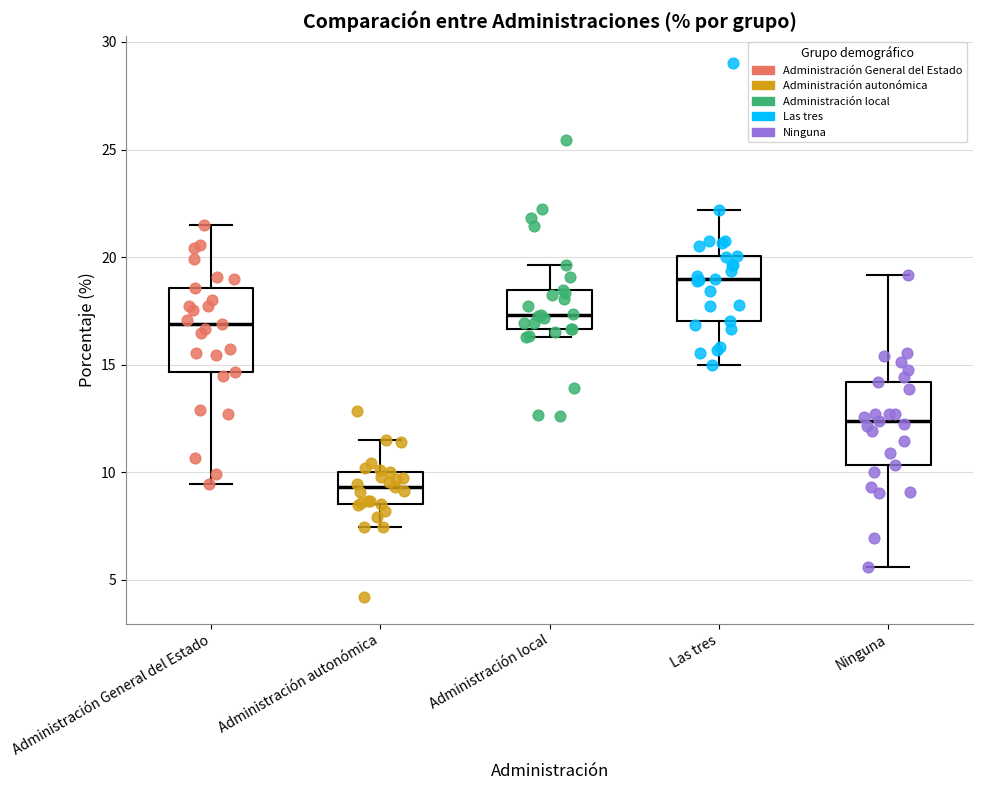

Which box has the lowest median line?

Administración autonómica